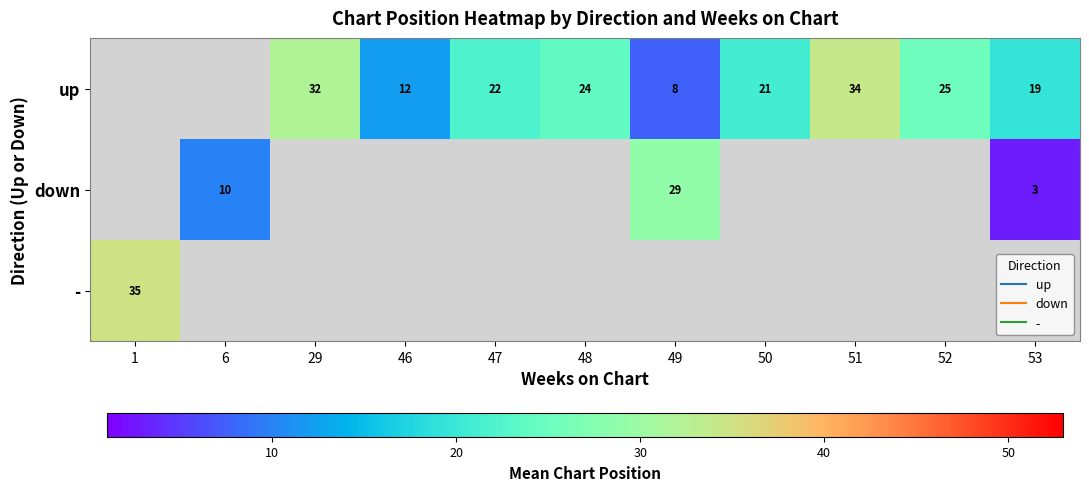

Which category has the highest value in the - series?

1